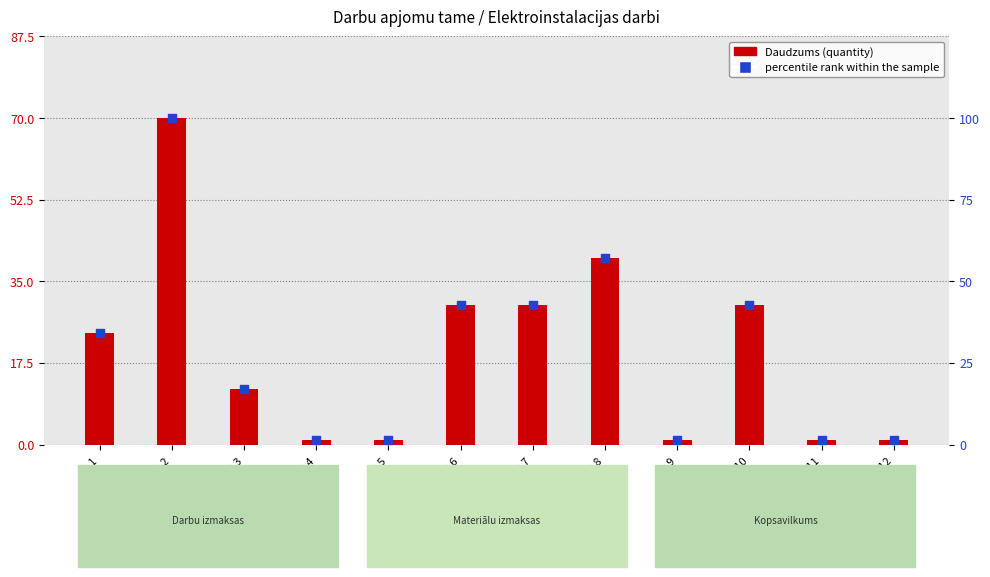

What is the total value across all series at Nr.11?

2.4